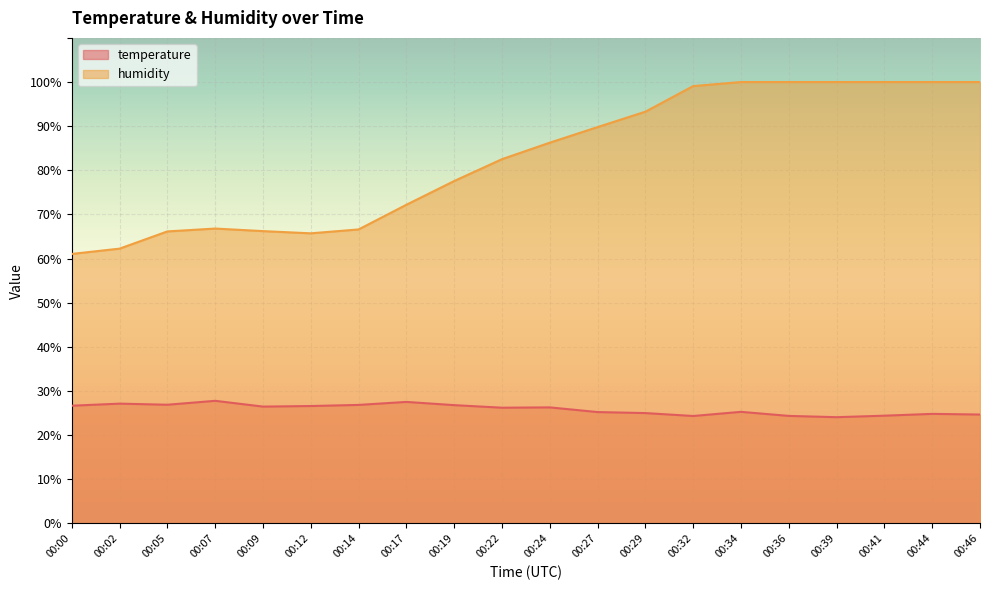

List the series in order of their overall mean, highest first.

humidity, temperature